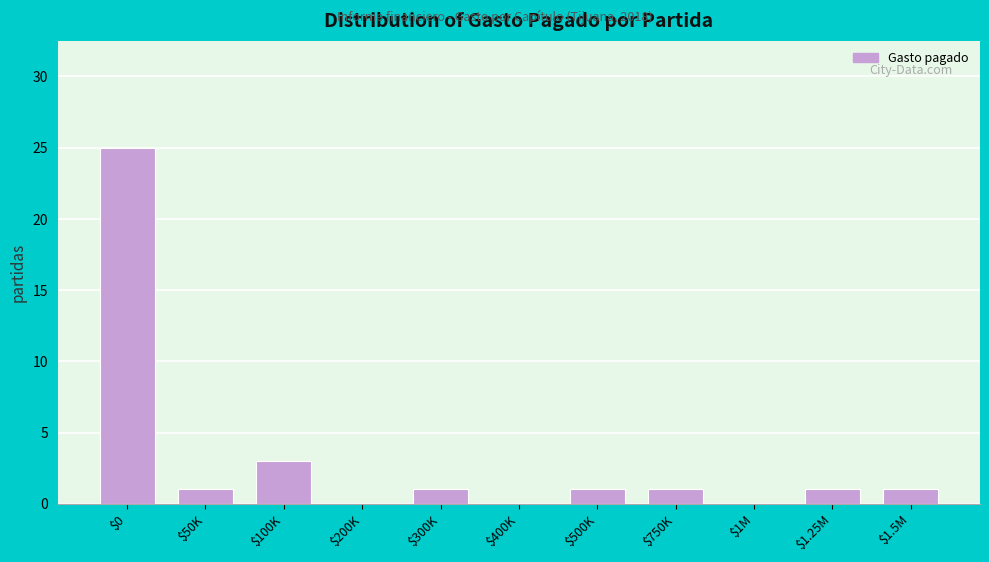

Which label corresponds to the largest value in the chart?

$0